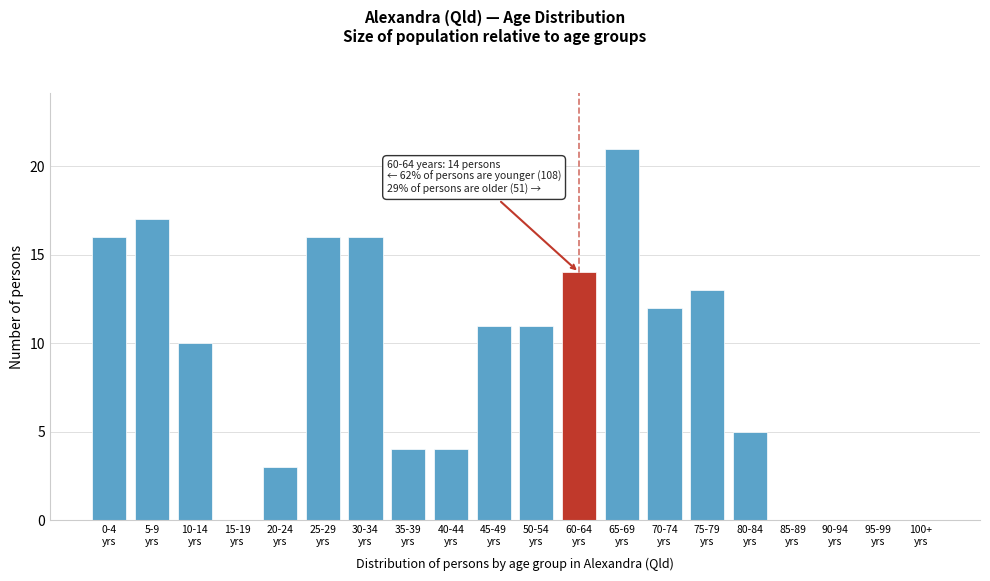

What is the sum of all values?

173